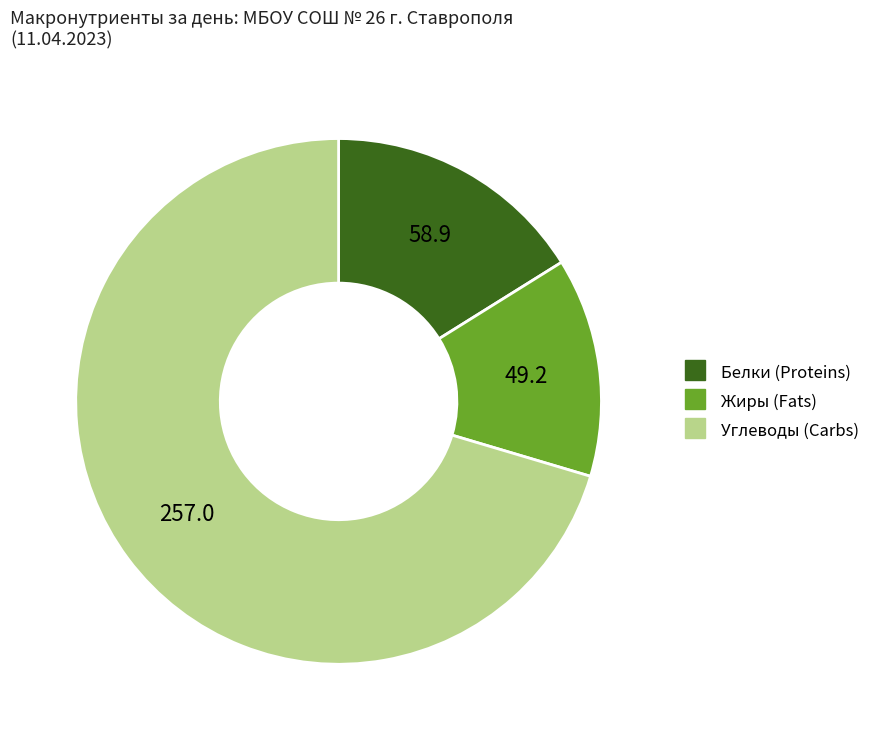

Is there any slice that represents more than half of the pie?

Yes